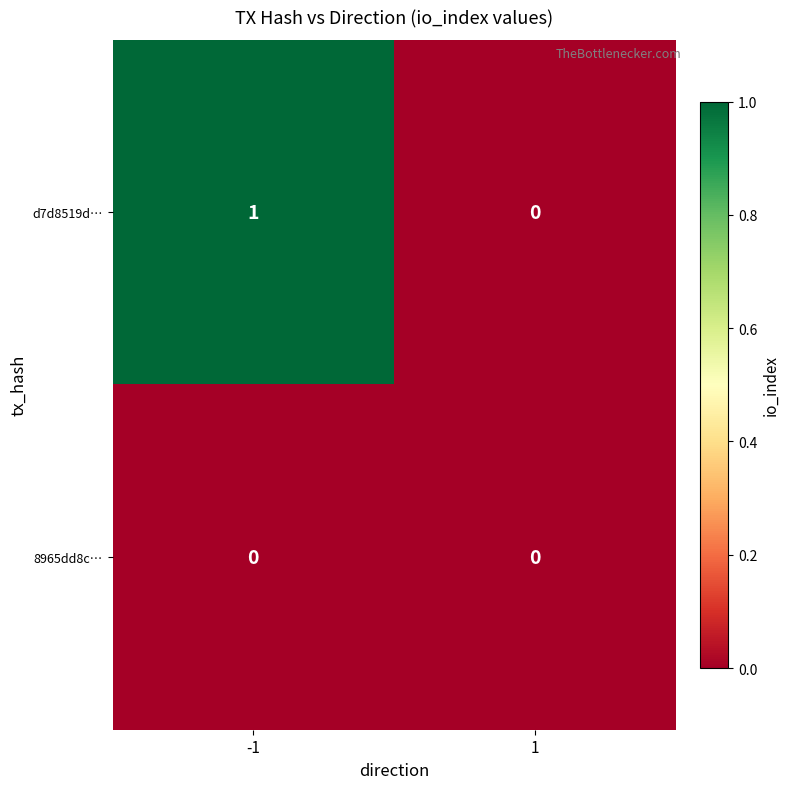

The value of 8965dd8c… at -1 is 0. True or false?

True